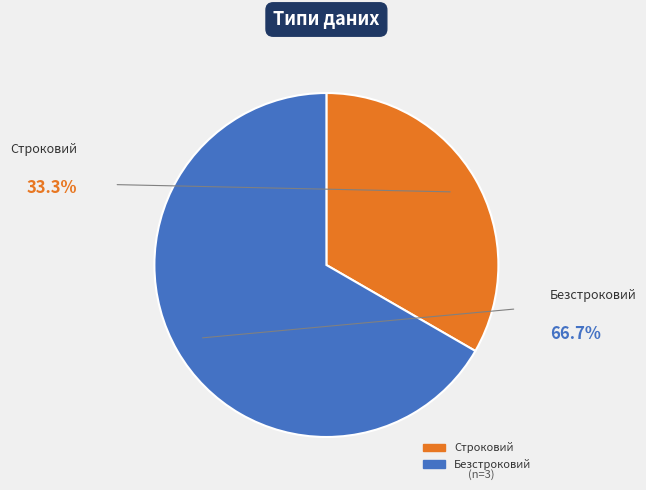

Is there a majority slice in this chart?

Yes